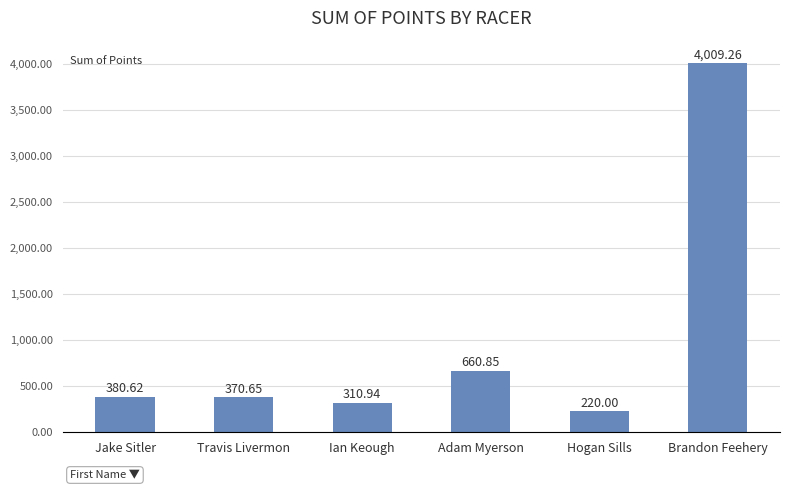

Which label corresponds to the smallest value in the chart?

Hogan Sills